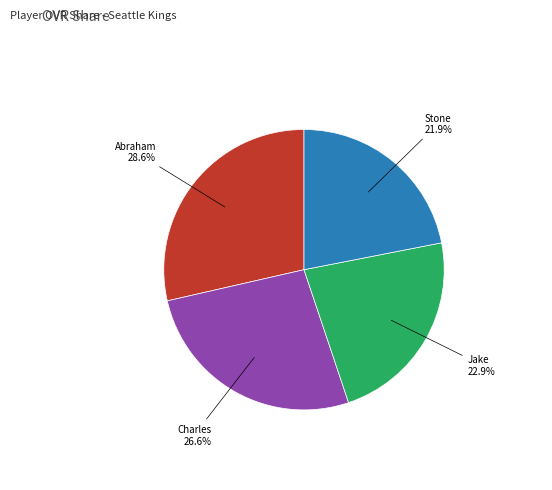

To the nearest percent, what percentage of the pie is Abraham?

29%